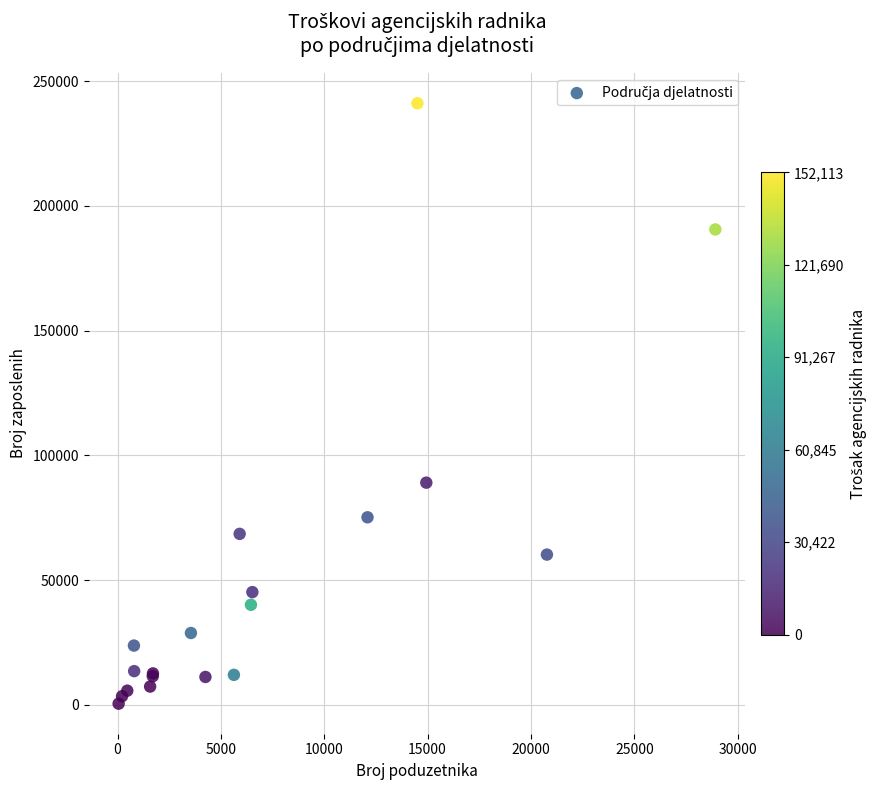

What Y value in the scatter plot is closest to 120778?

89041